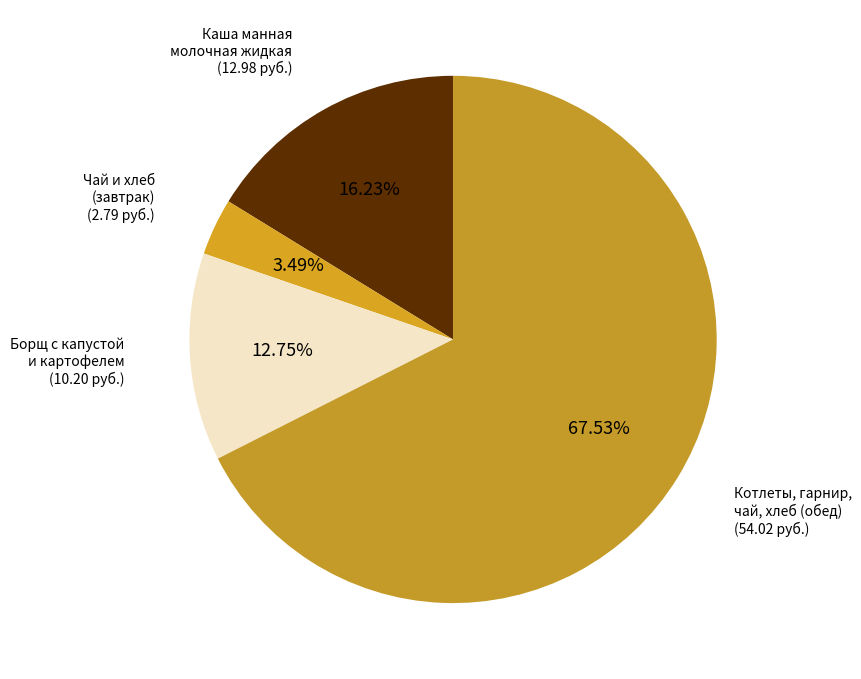

Rank the categories by value from highest to lowest.

Котлеты, гарнир, чай, хлеб (обед), Каша манная молочная жидкая, Борщ с капустой и картофелем, Чай и хлеб (завтрак)